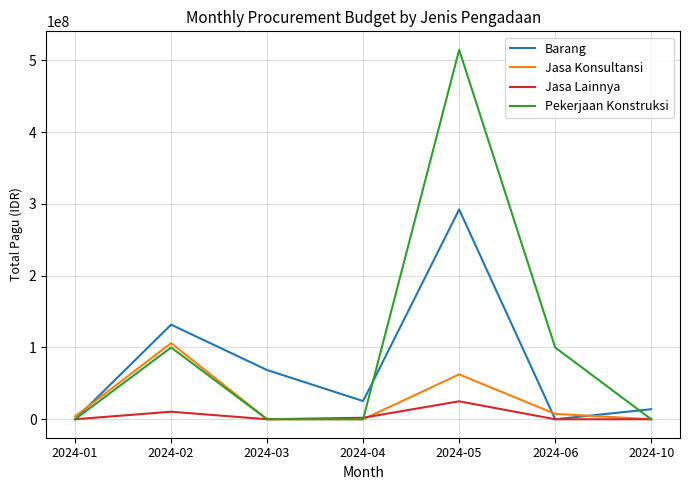

What is the total value across all series at 2024-10?

14000000